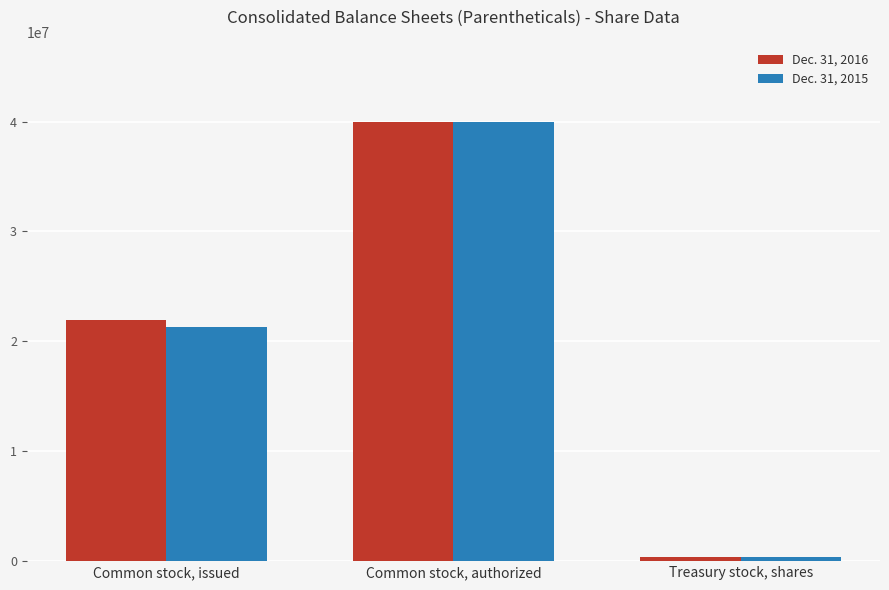

Is it true that Dec. 31, 2016 equals 21920912 at Common stock, issued?

True